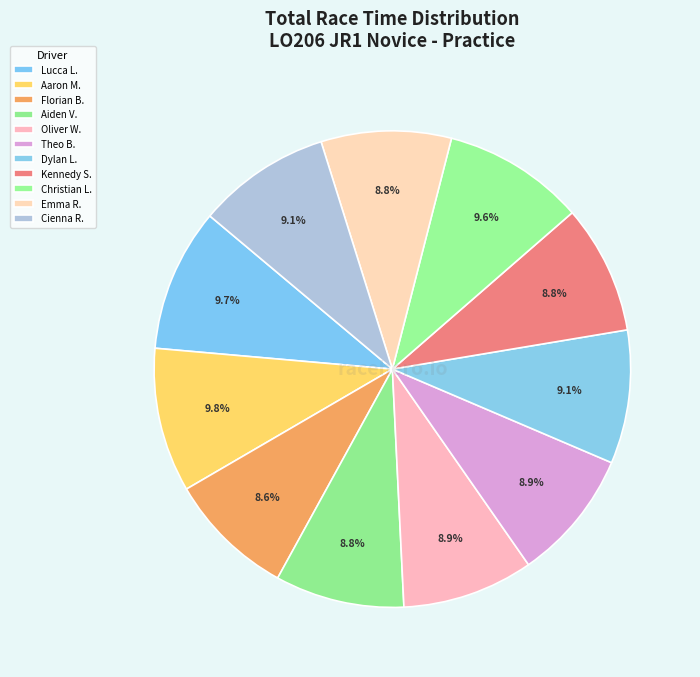

Count the number of slices in the pie.

11